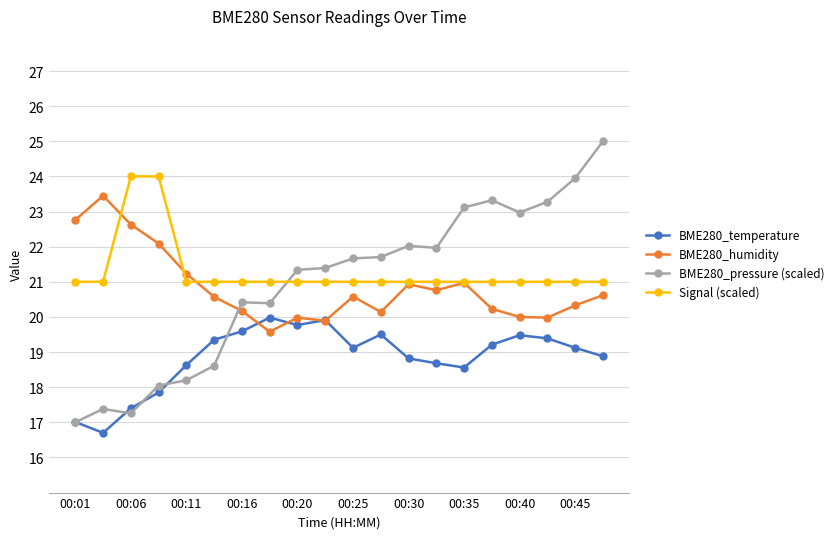

What is the smallest value displayed?

16.7